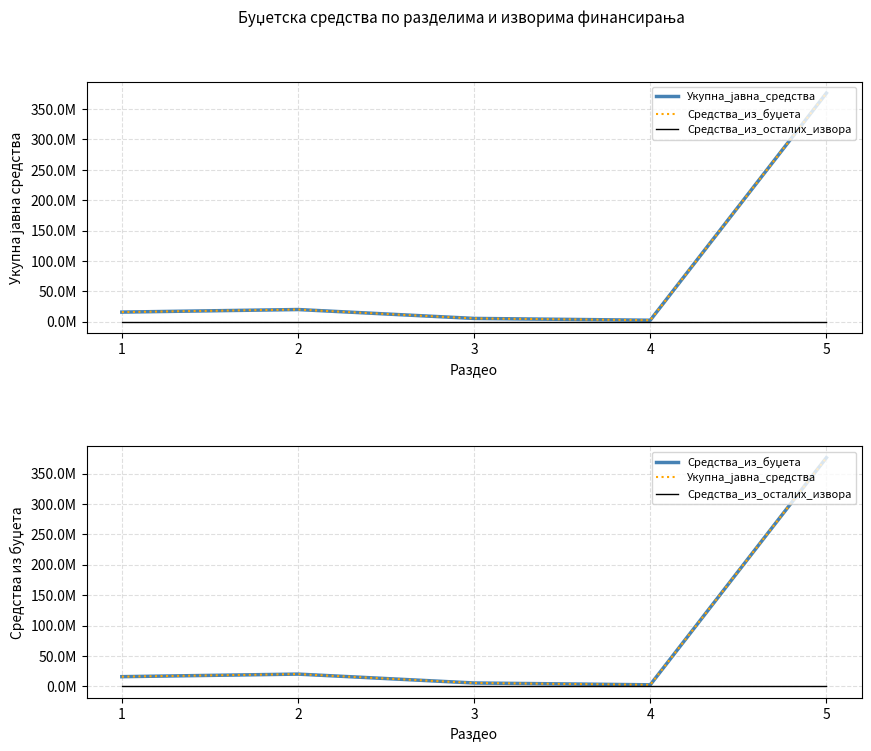

Which series changed the most between 1 and 2?

Укупна_јавна_средства